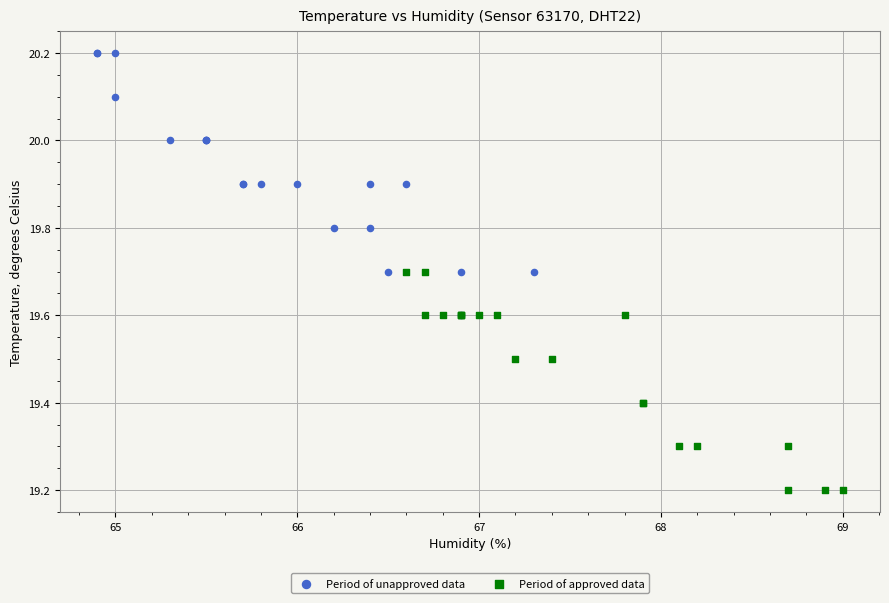

Which series contains the highest Y value?

Period of unapproved data